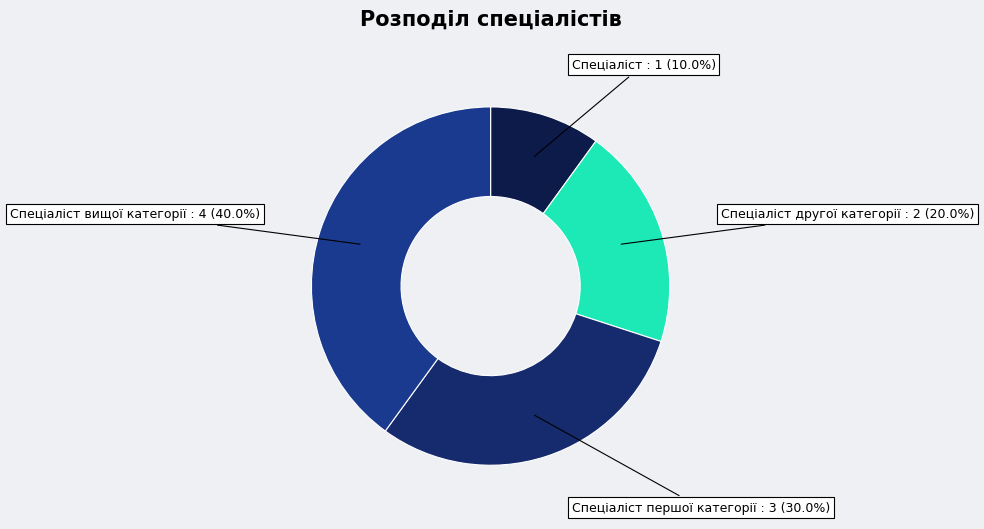

How many segments does this pie chart have?

4